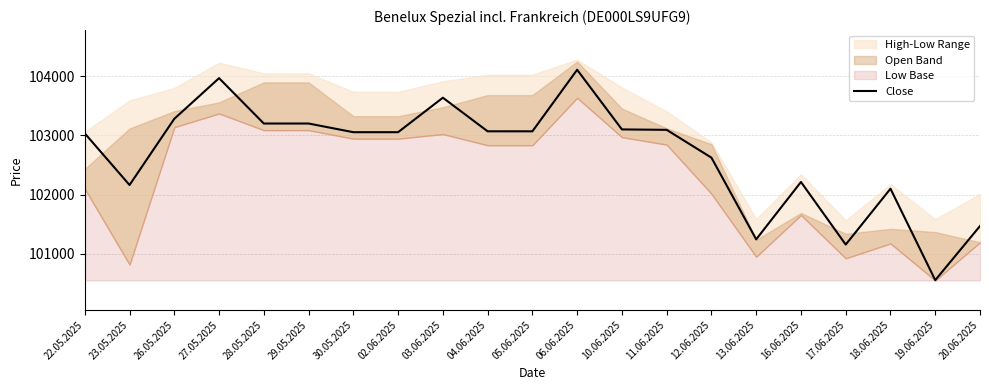

How many categories are shown in the chart?

21